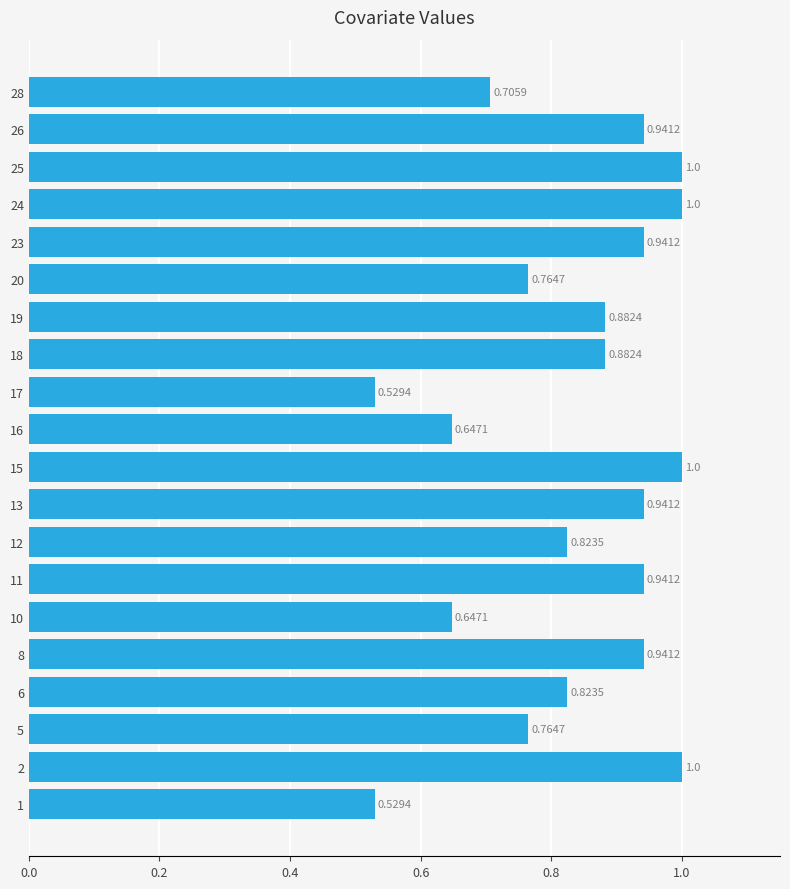

How many data points does each series have?

20